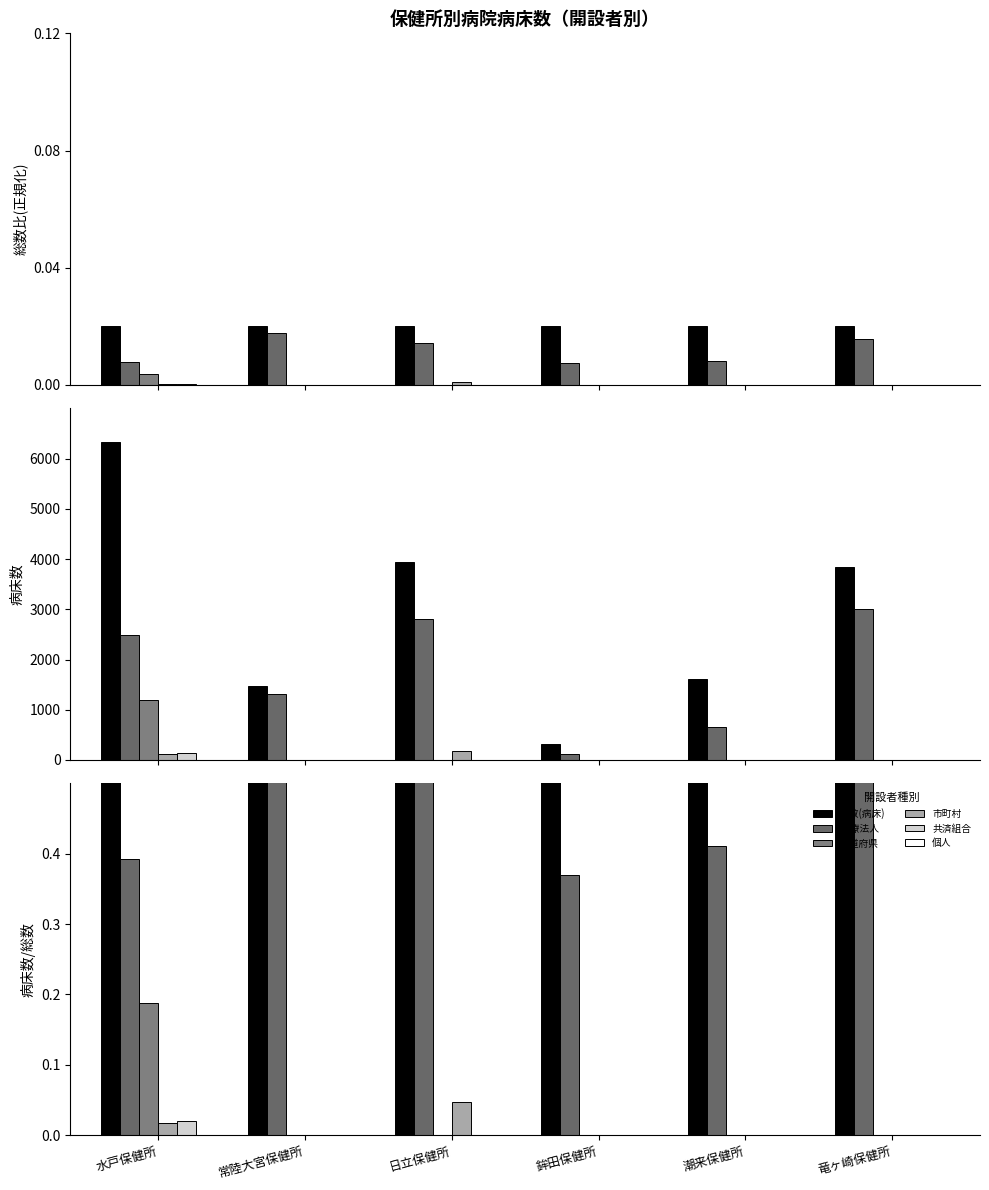

True or false: 都道府県 has a value of 0.2 at 水戸保健所.

True